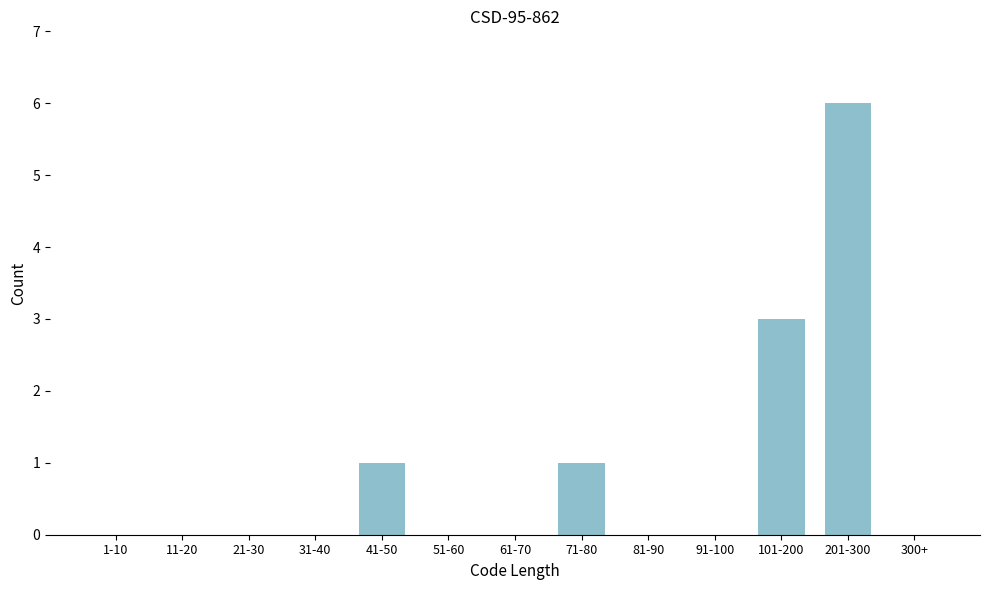

Reading right to left, what are all the values shown in this chart?

300+=0	201-300=6	101-200=3	91-100=0	81-90=0	71-80=1	61-70=0	51-60=0	41-50=1	31-40=0	21-30=0	11-20=0	1-10=0